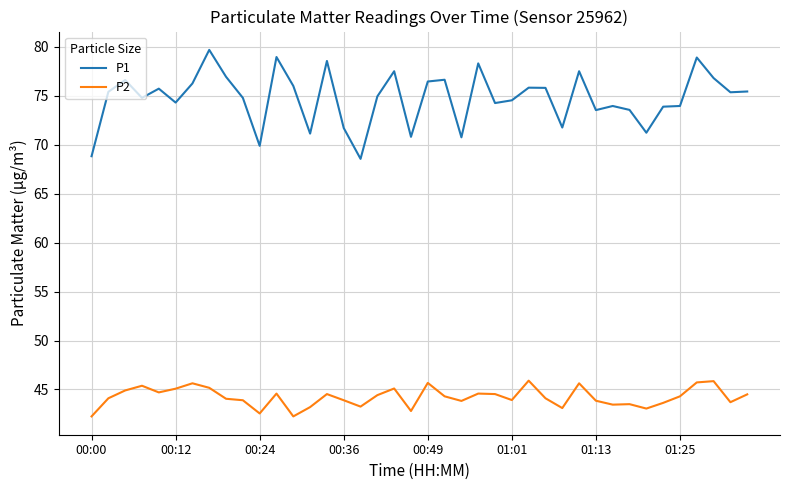

True or false: P1 and P2 intersect in this chart.

False